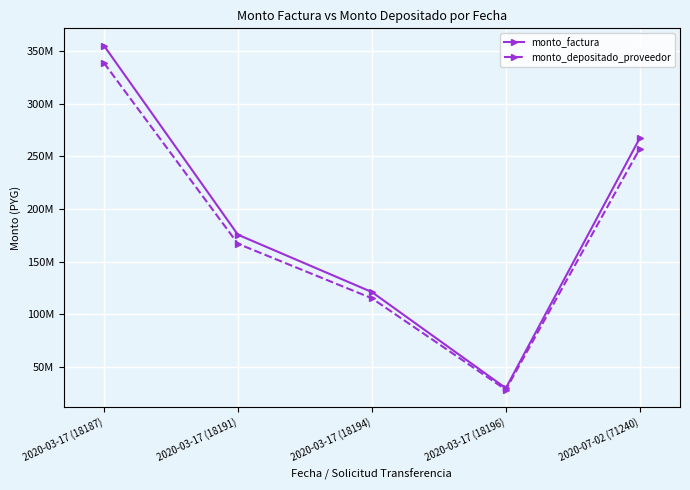

What is the difference between the monto_depositado_proveedor values at 2020-07-02 (71240) and 2020-03-17 (18196)?

229305947